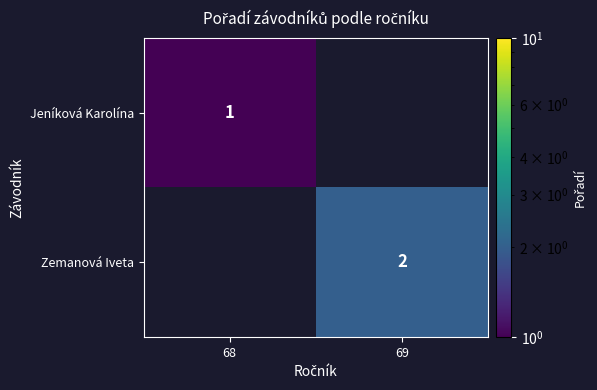

The value of Zemanová Iveta at 69 is 2. True or false?

True